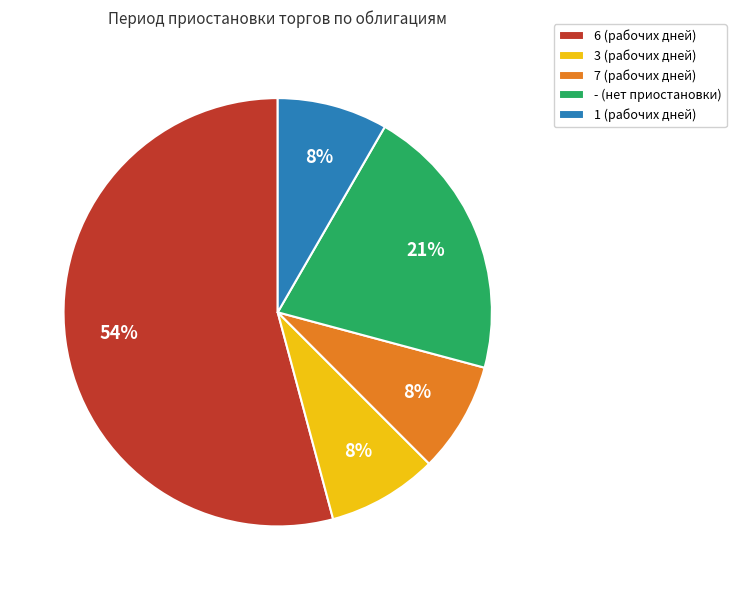

Do 3 (рабочих дней) and 6 (рабочих дней) together represent more than half of the pie?

Yes